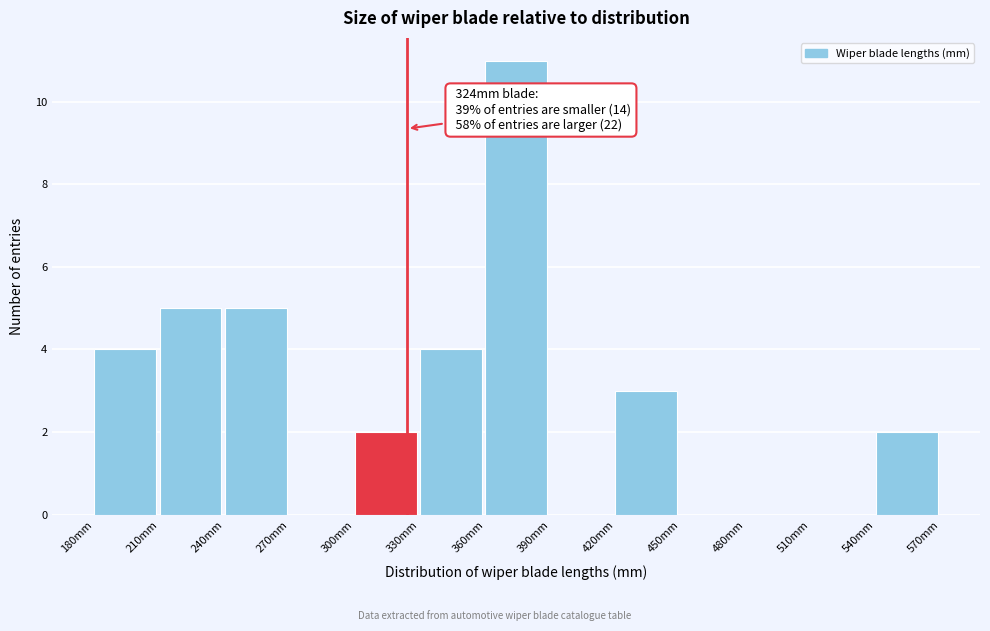

Over which range of the x-axis is the bar tallest?

360 to 390